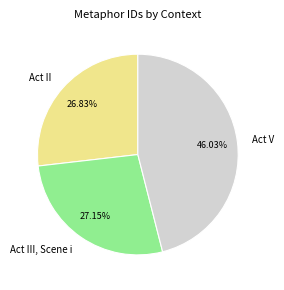

Which category has the biggest portion of the pie?

Act V